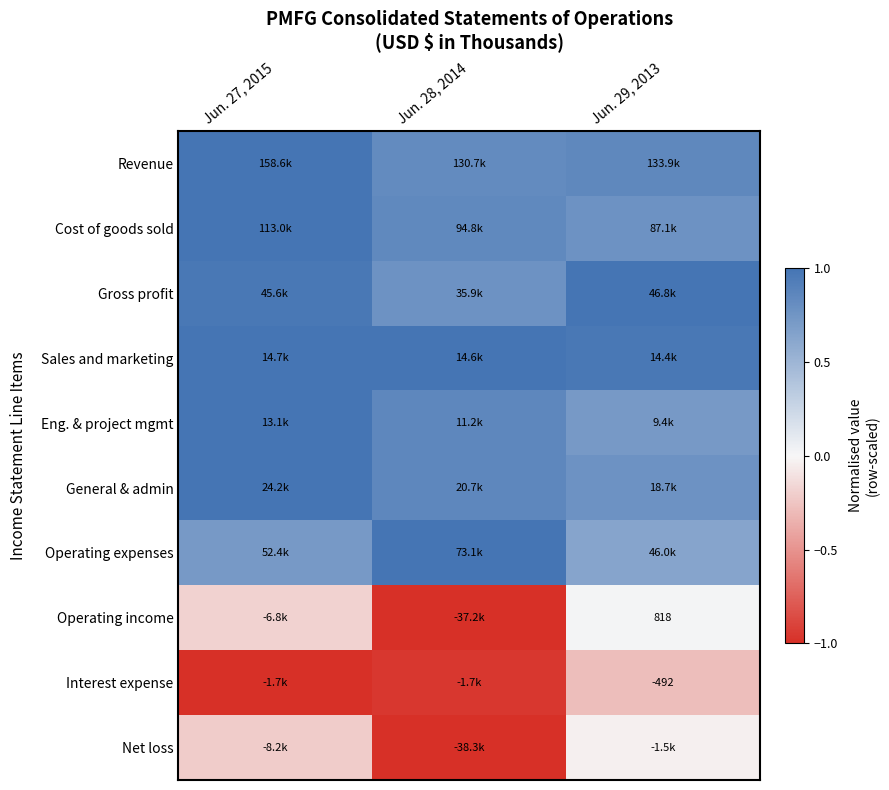

Is it true that Sales and marketing equals 1.6 at Jun. 27, 2015?

False